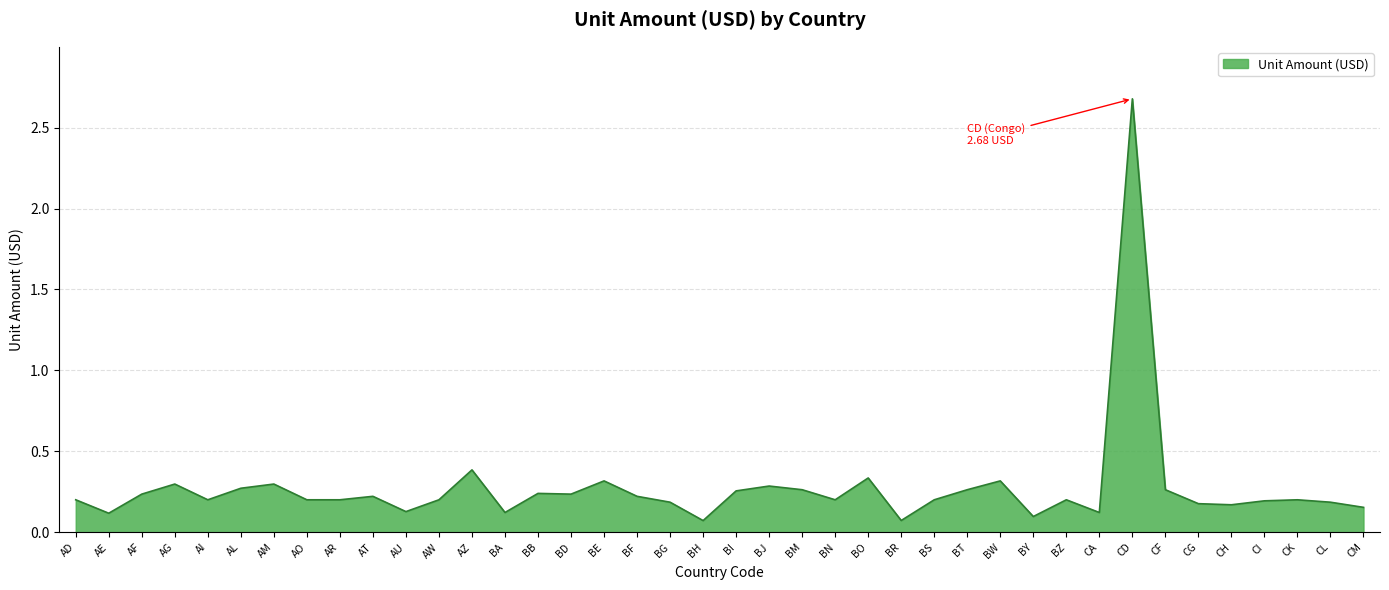

The value at BY is 0.2. True or false?

False